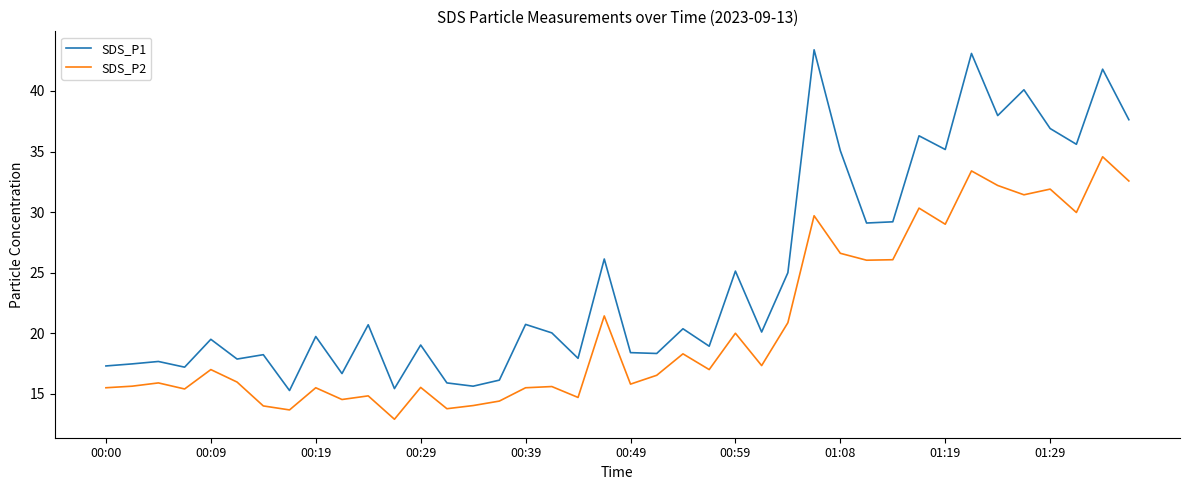

Which series has the largest total across all categories?

SDS_P1